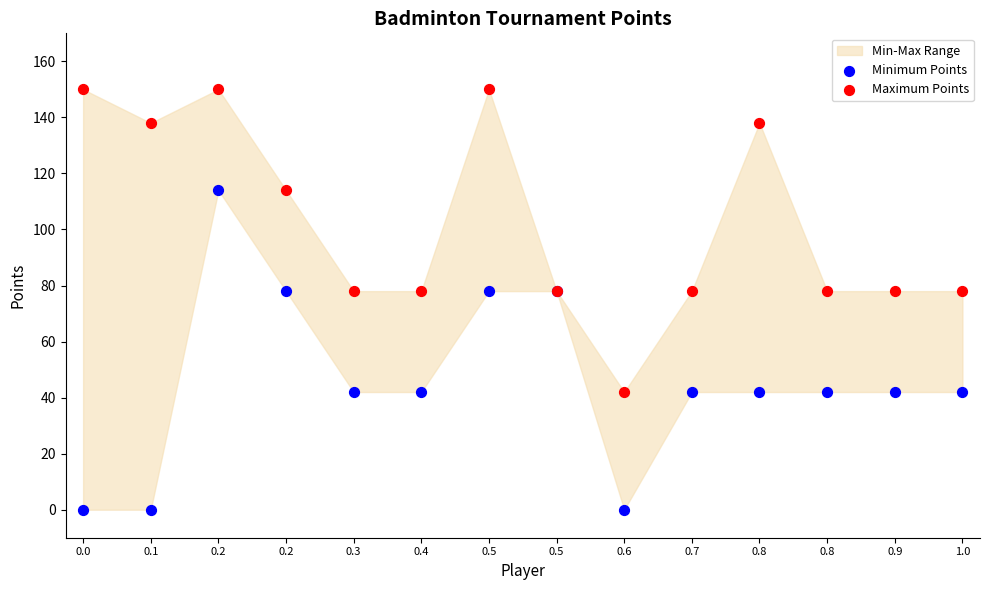

Which series contains the lowest Y value?

Minimum Points